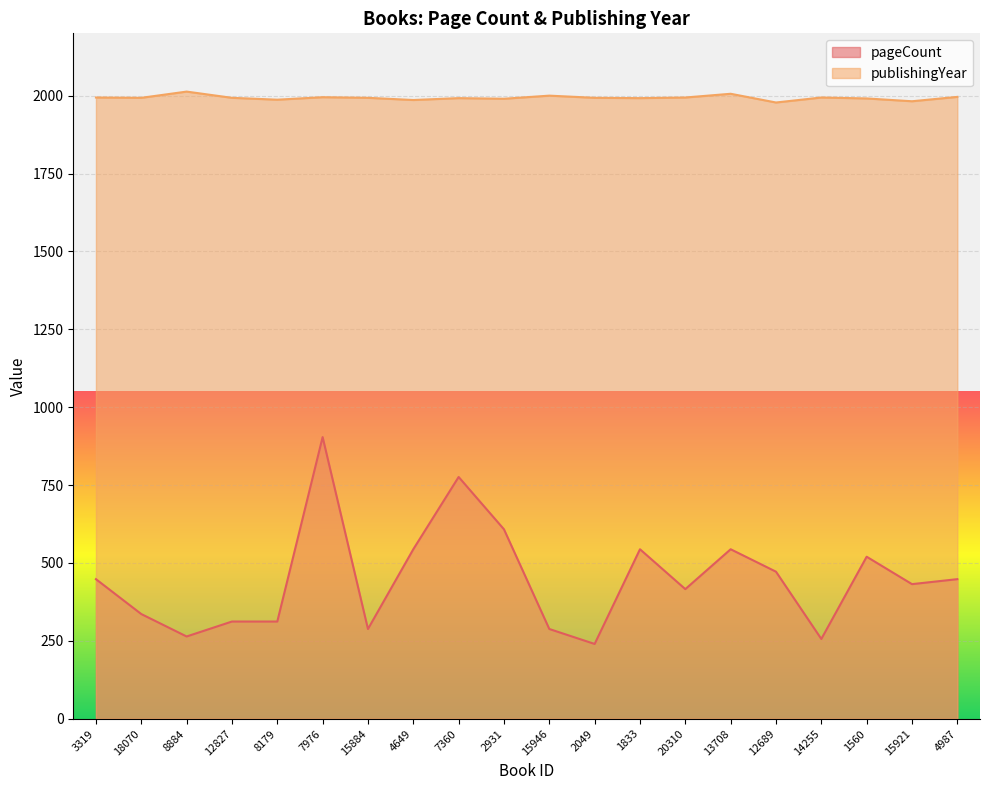

The value of publishingYear at 7360 is 2733. True or false?

False